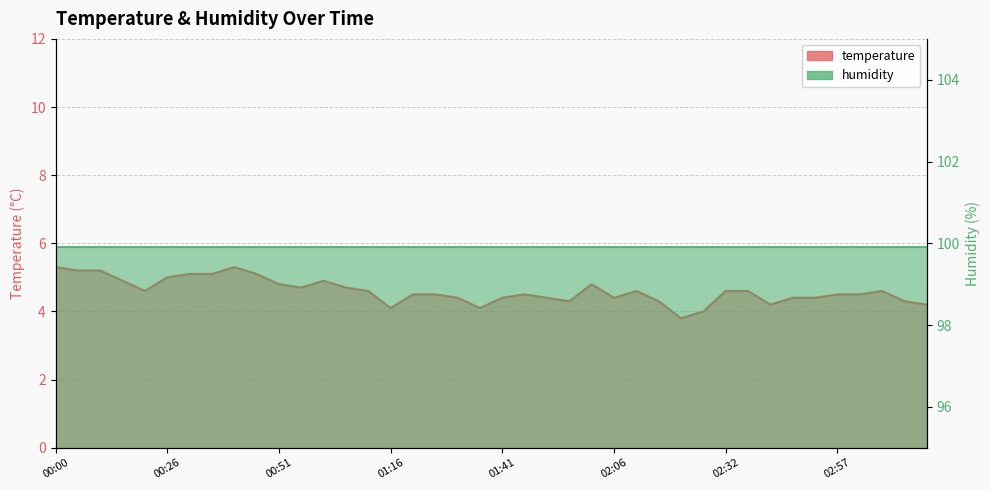

Does the chart have visible grid lines?

Yes